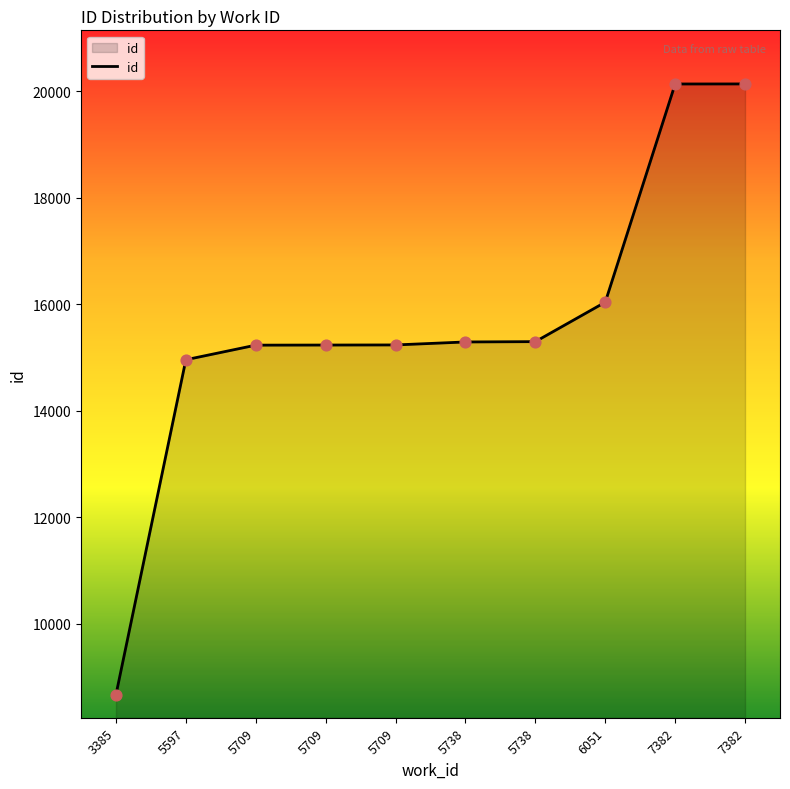

What is the change in value from 3385 to 5709?

+6567